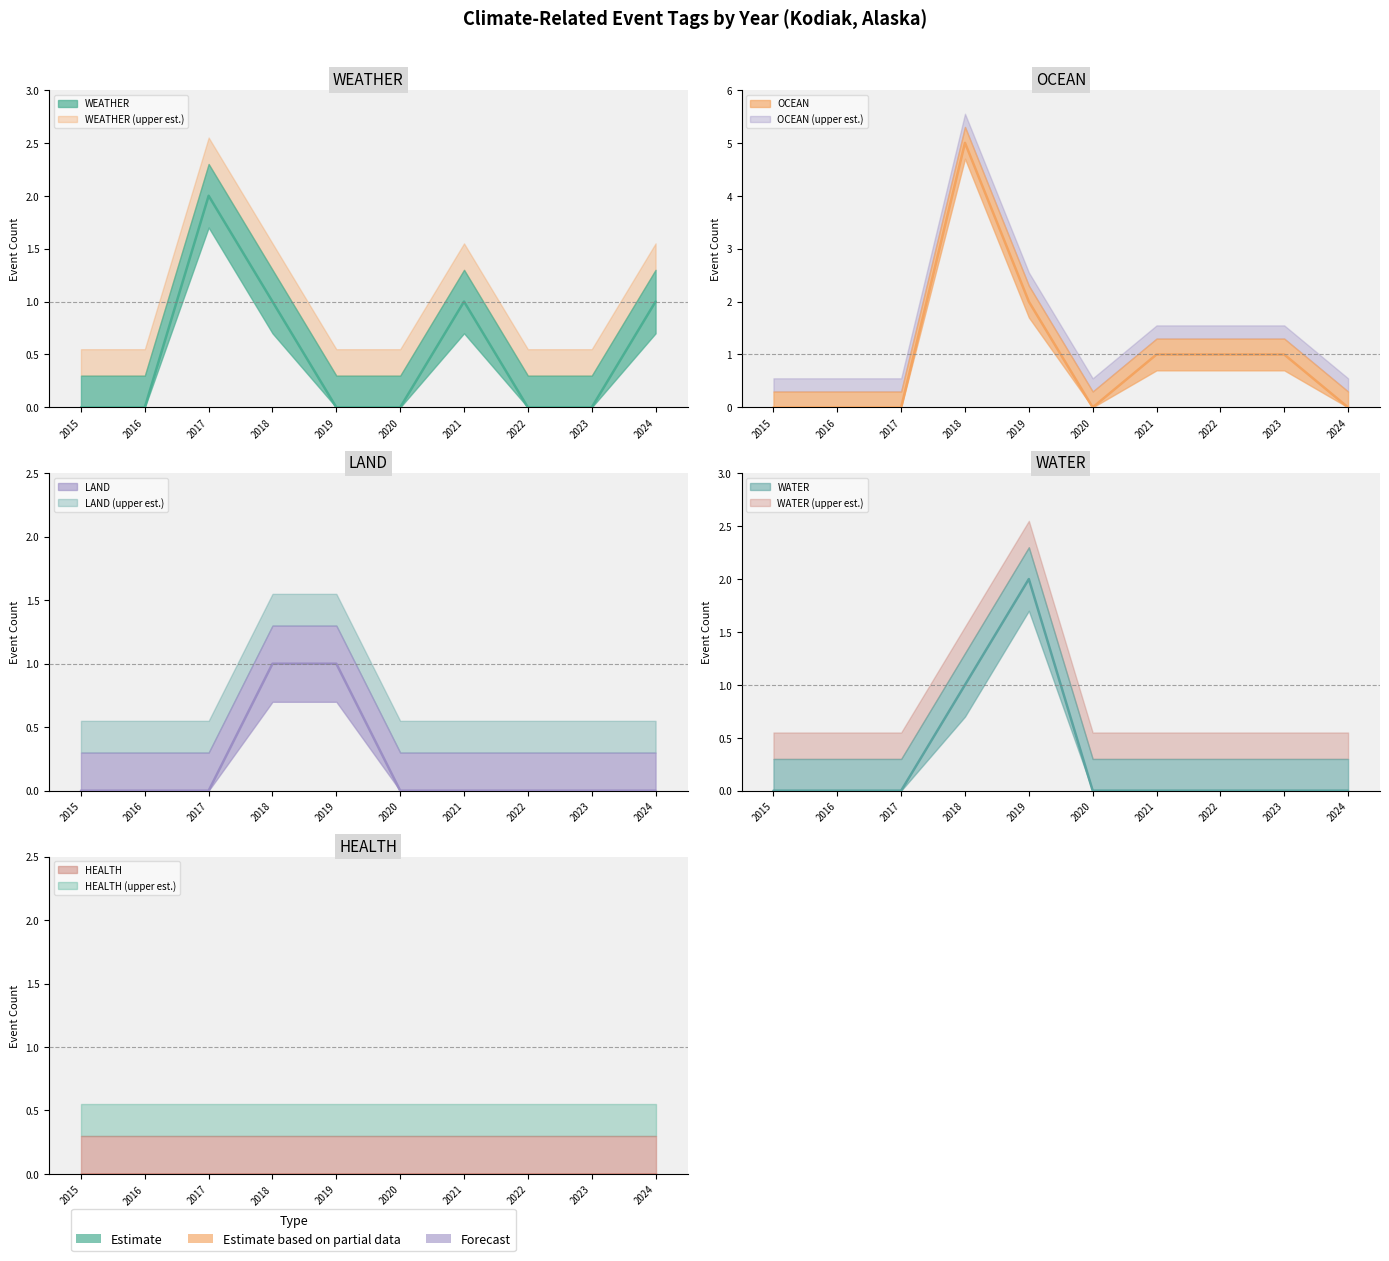

How many values in WATER are above zero?

2